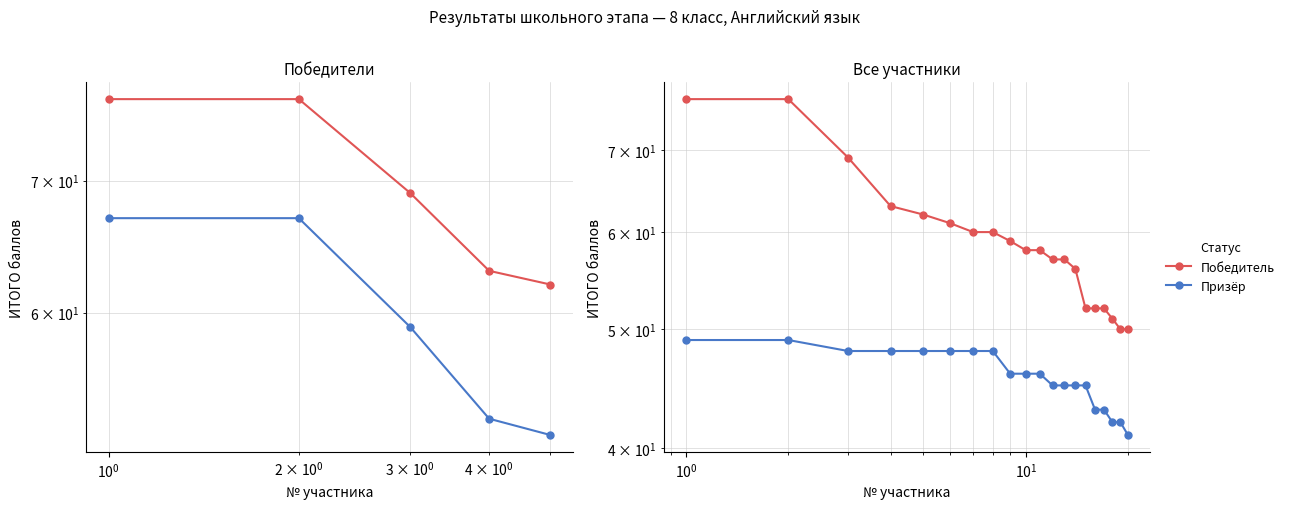

What is the minimum value for Призёр?

41